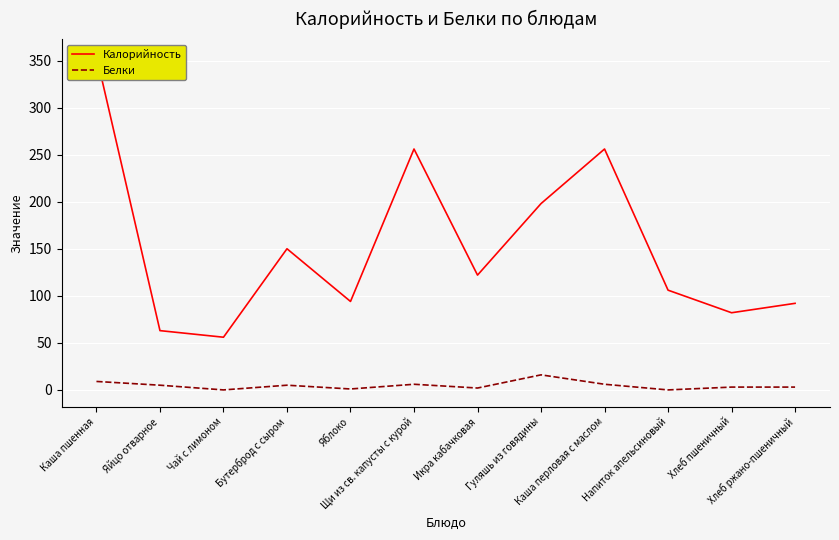

Reading right to left, list all the values displayed in this chart.

Калорийность: Хлеб ржано-пшеничный=92	Хлеб пшеничный=82	Напиток апельсиновый=106	Каша перловая с маслом=256	Гуляшь из говядины=198	Икра кабачковая=122	Щи из св. капусты с курой=256	Яблоко=94	Бутерброд с сыром=150	Чай с лимоном=56	Яйцо отварное=63	Каша пшенная=355
Белки: Хлеб ржано-пшеничный=3	Хлеб пшеничный=3	Напиток апельсиновый=0	Каша перловая с маслом=6	Гуляшь из говядины=16	Икра кабачковая=2	Щи из св. капусты с курой=6	Яблоко=1	Бутерброд с сыром=5	Чай с лимоном=0	Яйцо отварное=5	Каша пшенная=9